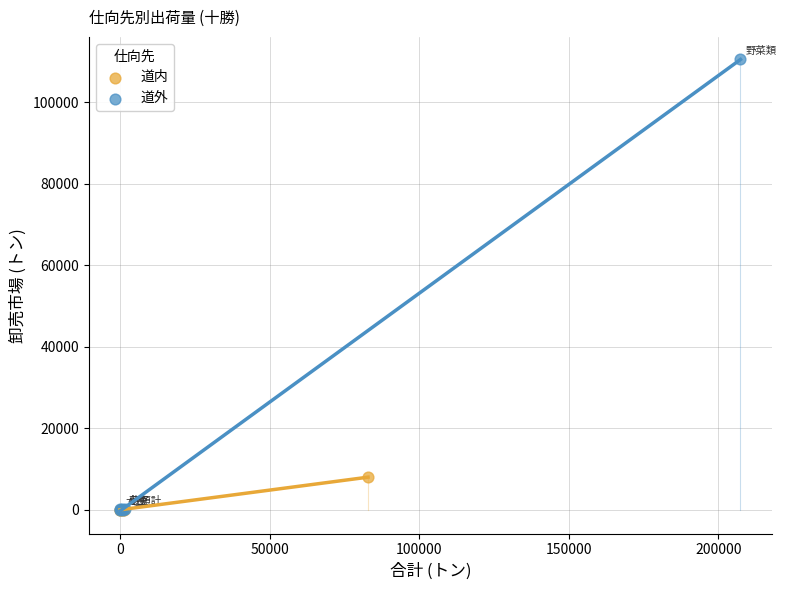

Which series has the widest spread of Y values?

道外